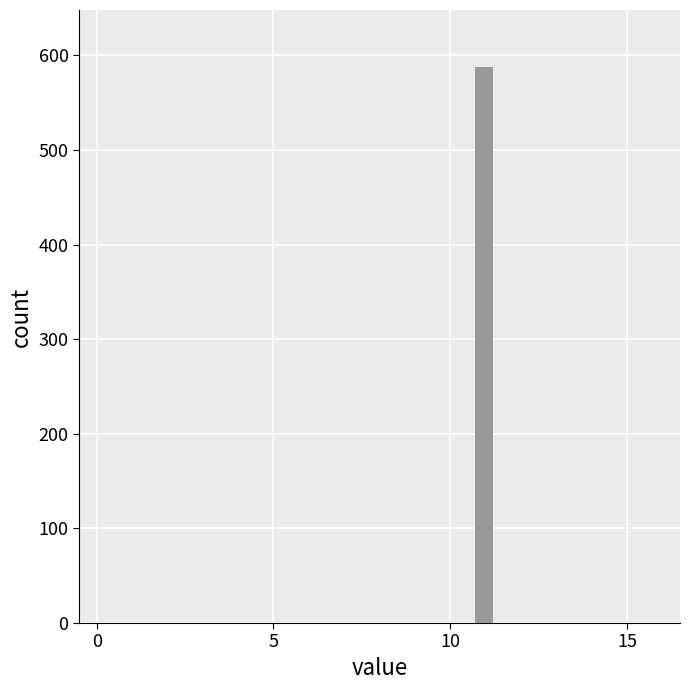

Around what value on the x-axis is the tallest bar? Give the approximate position of its centre, as read against the axis.

11.0